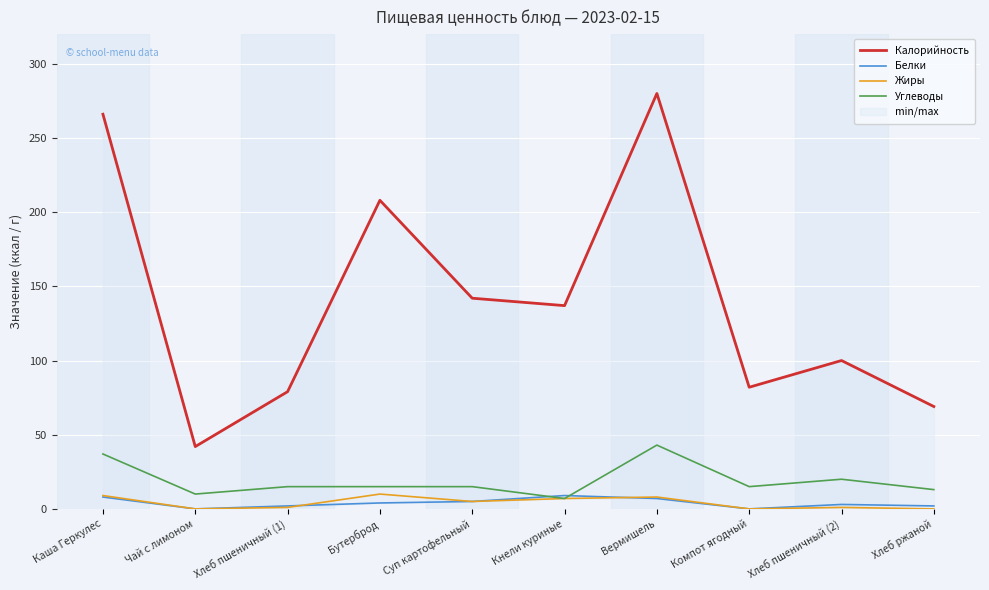

Reading left to right, transcribe all the data shown in this chart.

Калорийность: Каша Геркулес=266	Чай с лимоном=42	Хлеб пшеничный (1)=79	Бутерброд=208	Суп картофельный=142	Кнели куриные=137	Вермишель=280	Компот ягодный=82	Хлеб пшеничный (2)=100	Хлеб ржаной=69
Белки: Каша Геркулес=8	Чай с лимоном=0	Хлеб пшеничный (1)=2	Бутерброд=4	Суп картофельный=5	Кнели куриные=9	Вермишель=7	Компот ягодный=0	Хлеб пшеничный (2)=3	Хлеб ржаной=2
Жиры: Каша Геркулес=9	Чай с лимоном=0	Хлеб пшеничный (1)=1	Бутерброд=10	Суп картофельный=5	Кнели куриные=7	Вермишель=8	Компот ягодный=0	Хлеб пшеничный (2)=1	Хлеб ржаной=0
Углеводы: Каша Геркулес=37	Чай с лимоном=10	Хлеб пшеничный (1)=15	Бутерброд=15	Суп картофельный=15	Кнели куриные=7	Вермишель=43	Компот ягодный=15	Хлеб пшеничный (2)=20	Хлеб ржаной=13